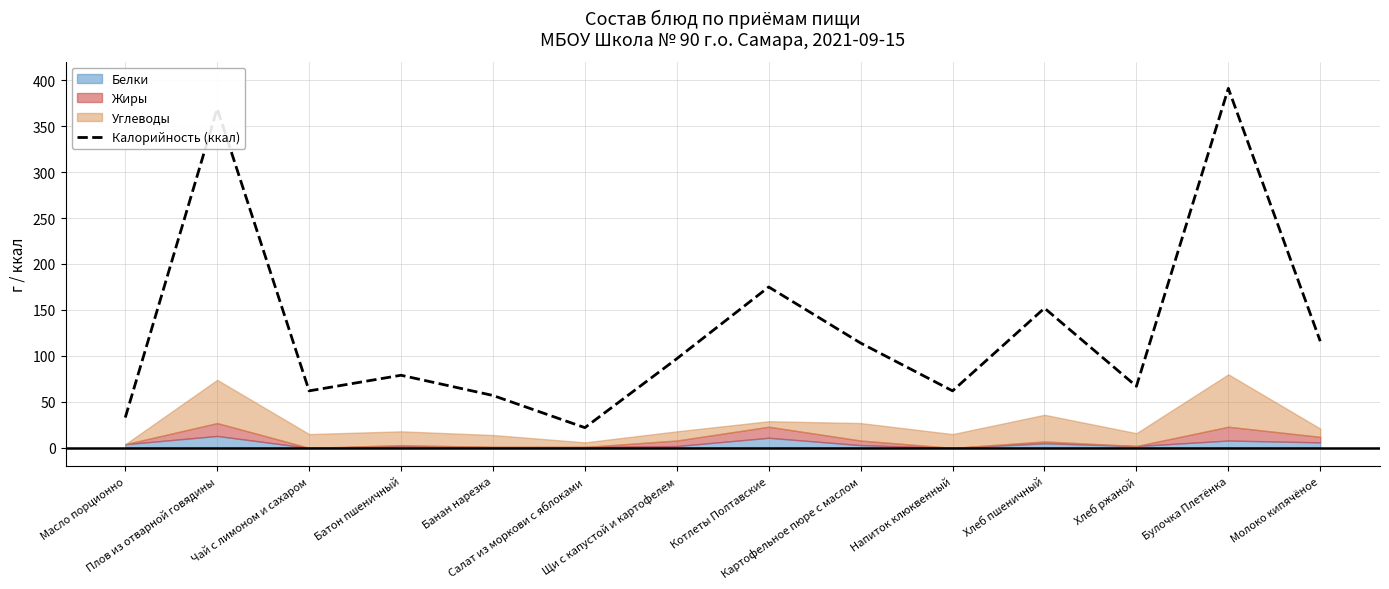

At which category does the chart reach its peak across all series?

Булочка Плетёнка